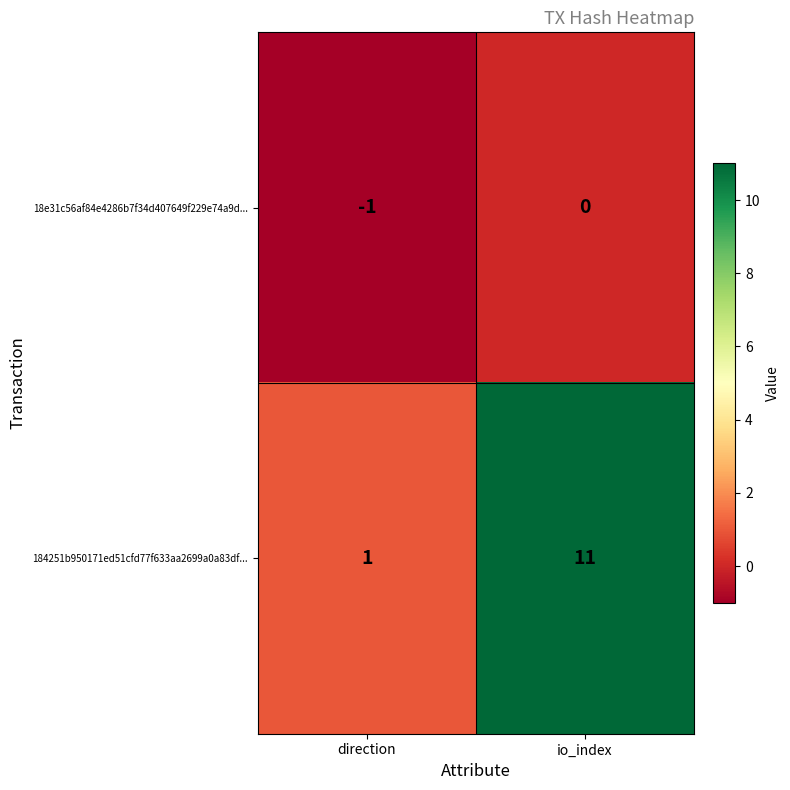

At which category does the chart reach its peak across all series?

io_index